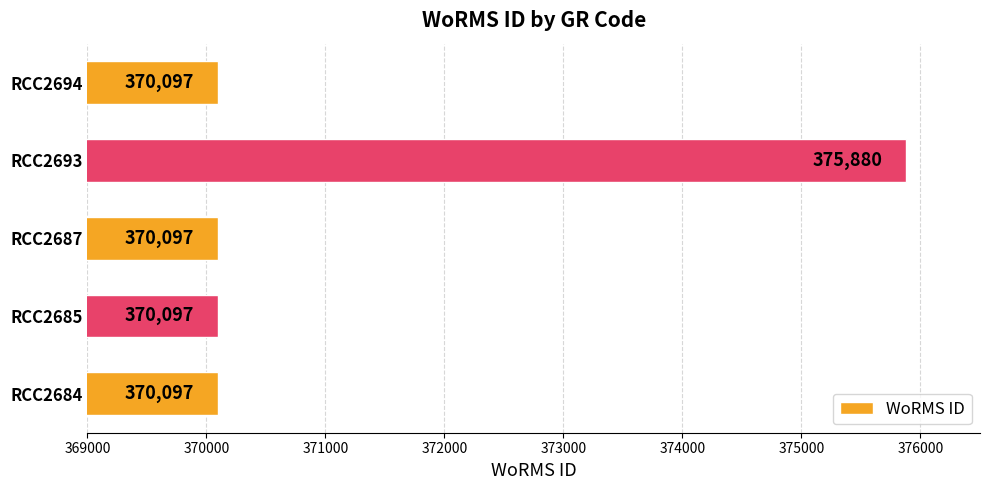

The chart shows a value of 370097 at RCC2685. True or false?

True